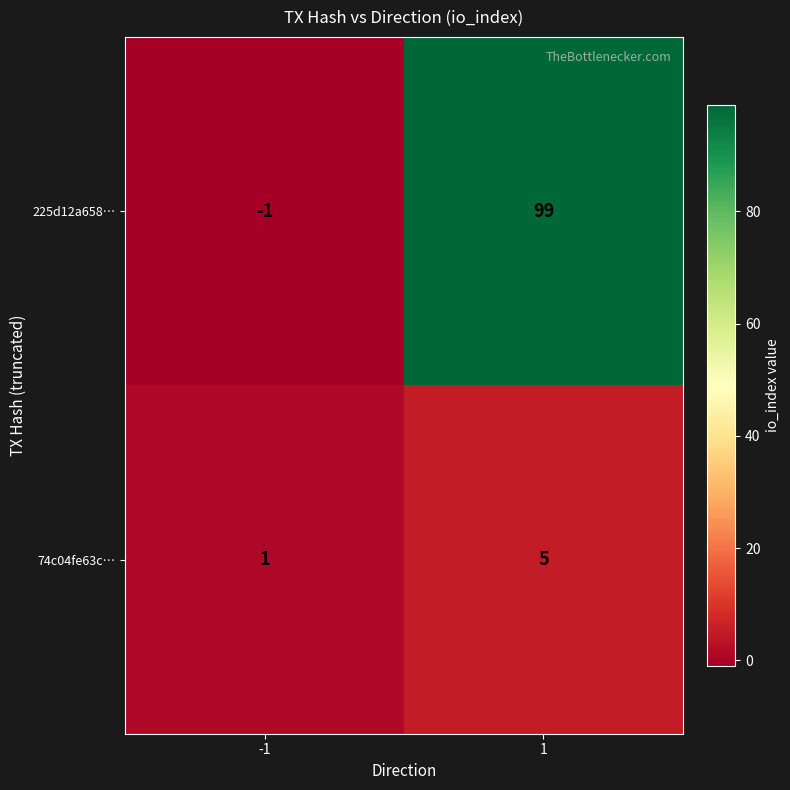

What is the sum of the 225d12a658… values at -1 and 1?

98